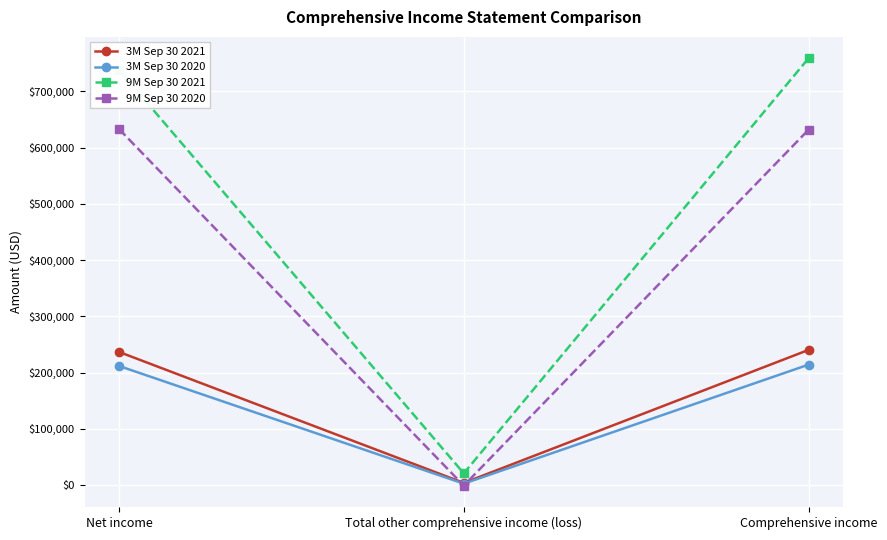

At which category does the chart reach its peak across all series?

Comprehensive income